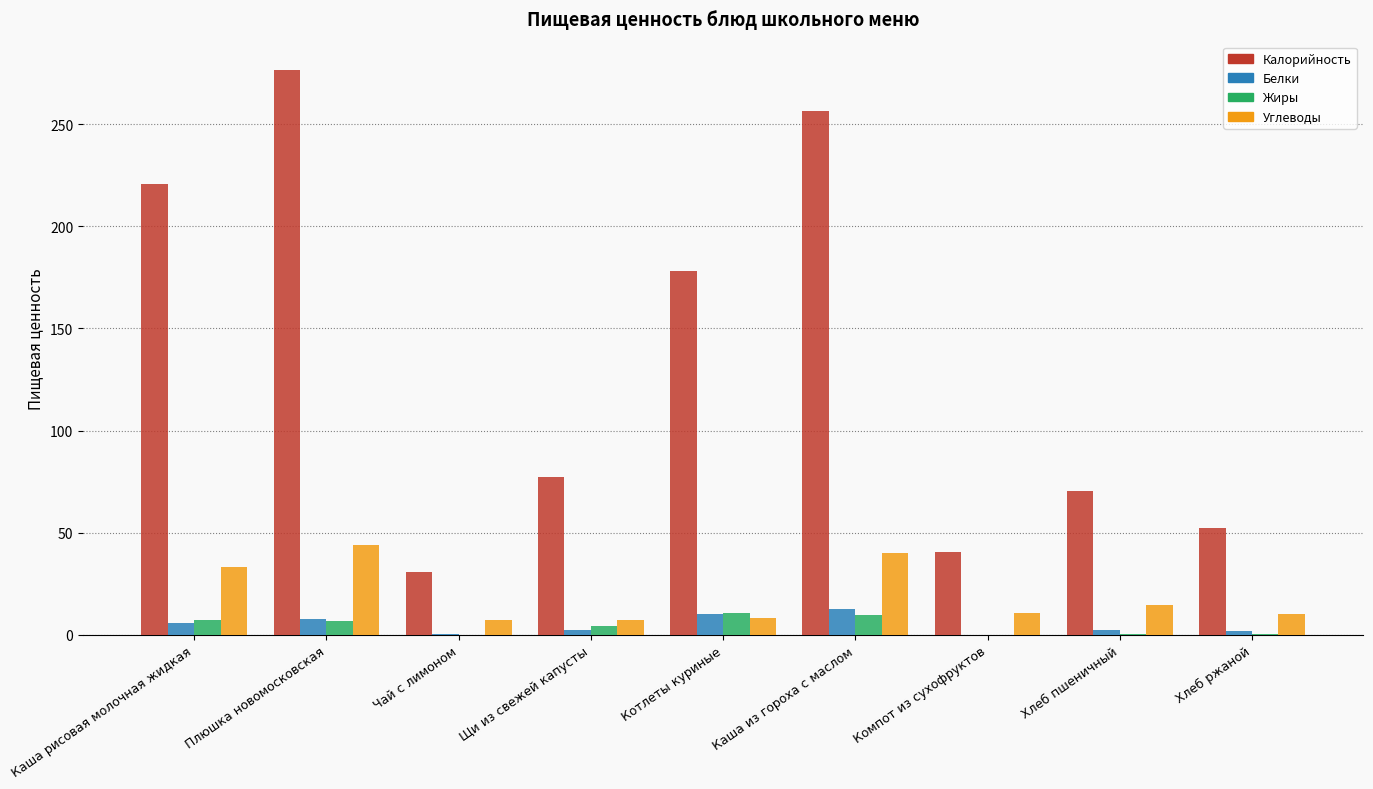

What is the sum of all Жиры values?

39.0